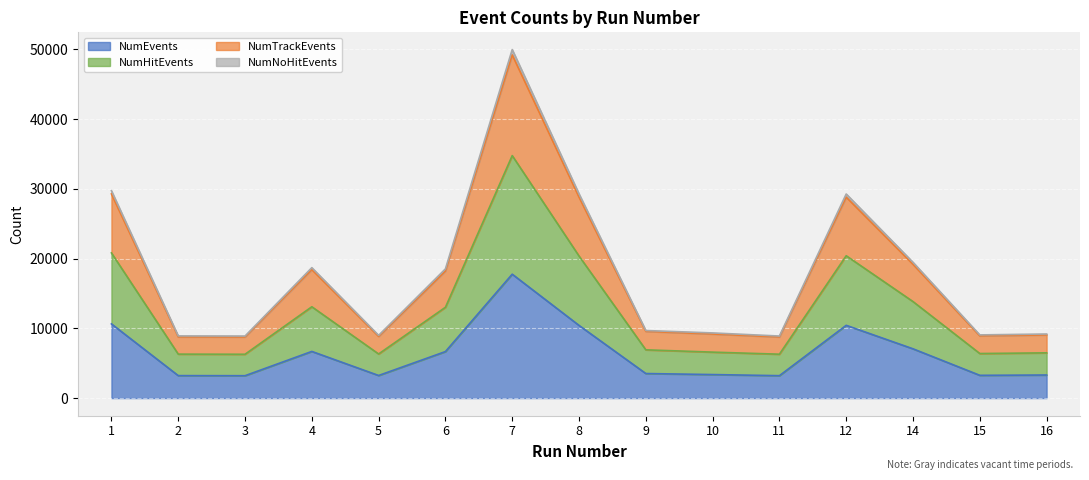

How many values in the NumHitEvents series are below 6916?

7